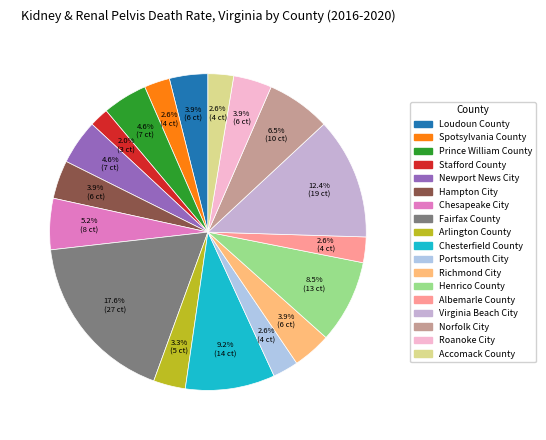

Count the number of slices in the pie.

18